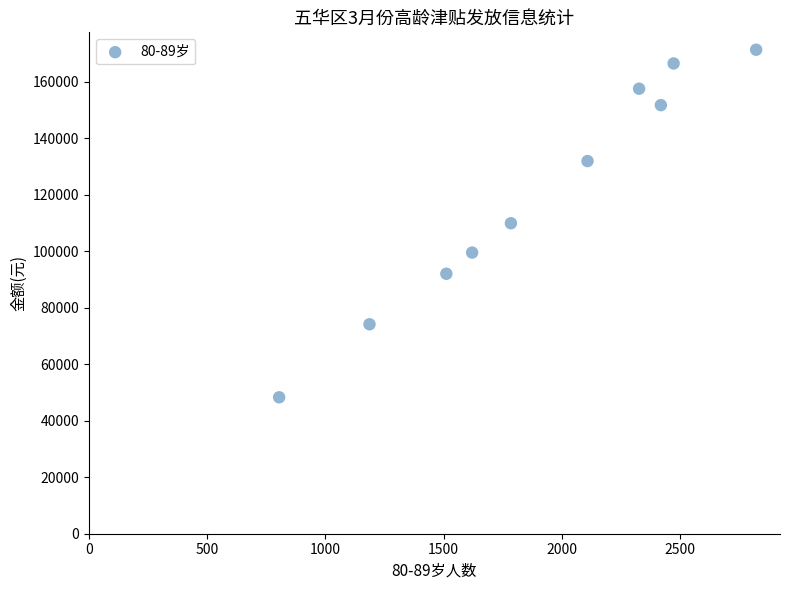

What is the average Y value?

120306